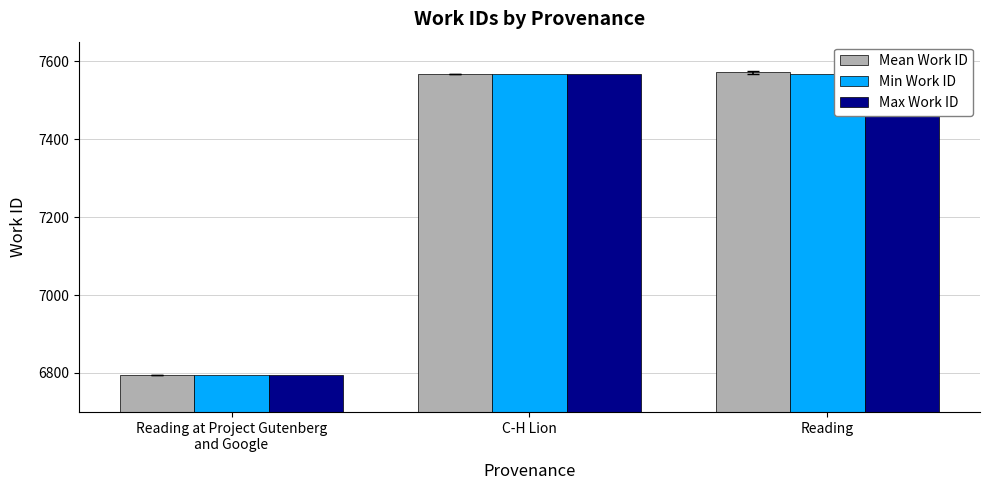

At Reading at Project Gutenberg
and Google, list the series in order from largest to smallest.

Mean Work ID, Min Work ID, Max Work ID